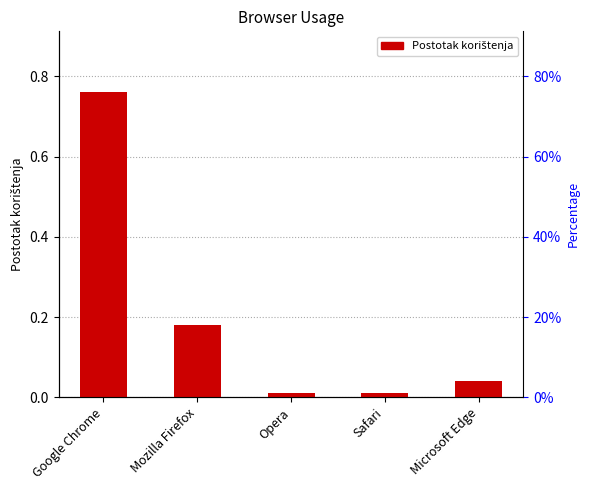

Are the bars horizontal?

No